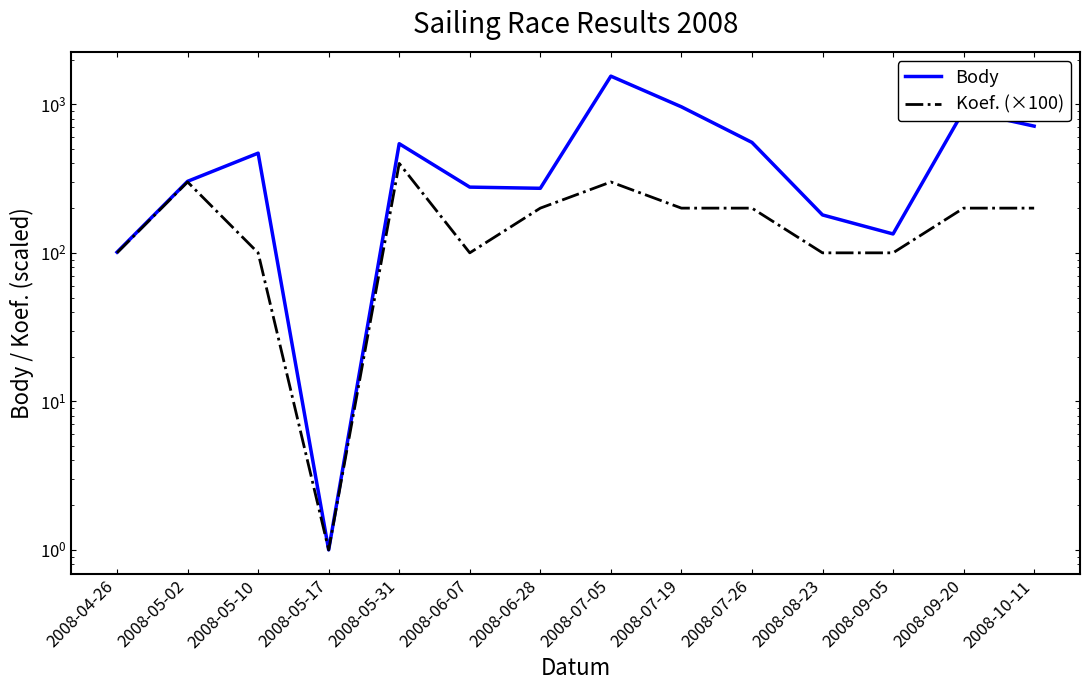

What is the difference between the maximum and minimum values in the Body series?

1547